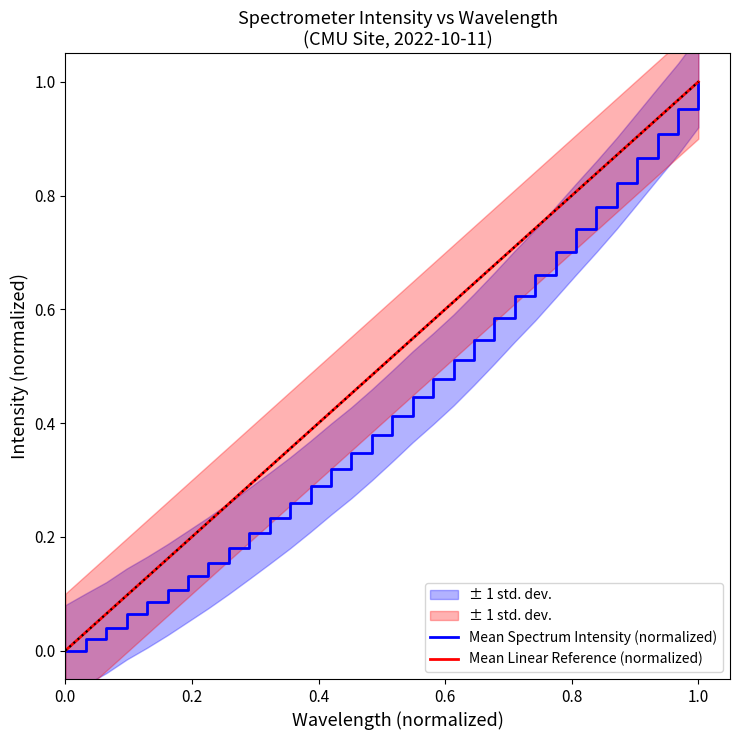

Which series has the largest total across all categories?

Mean Linear Reference (normalized)